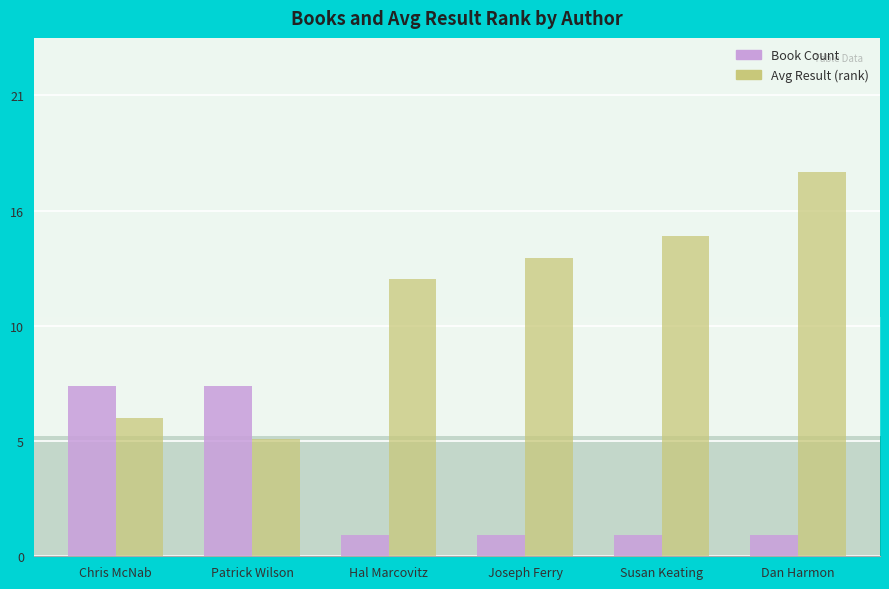

At which label does Avg Result first exceed 14?

Susan Keating